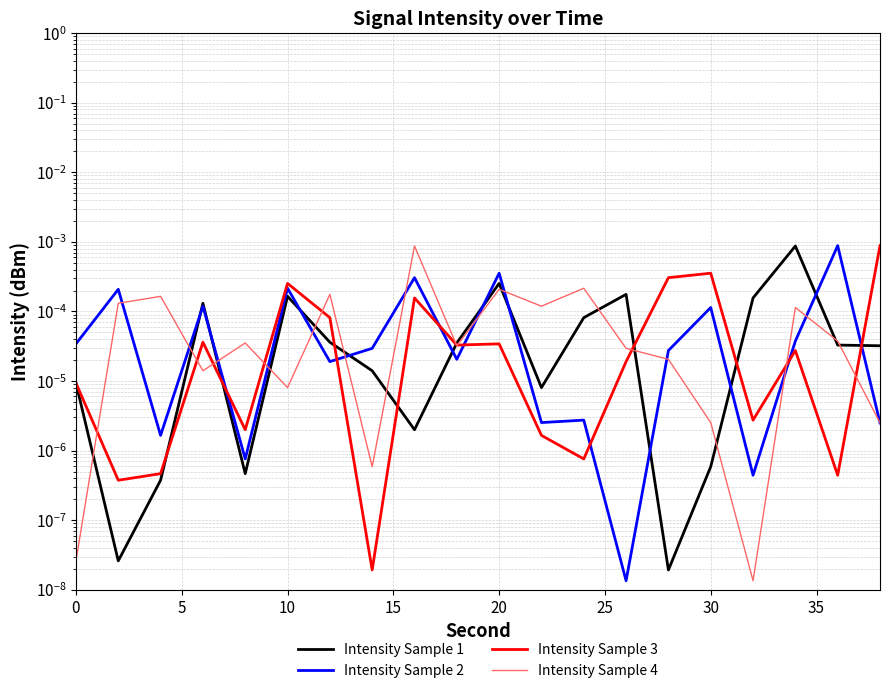

Is it true that Intensity Sample 1 equals 0.0 at 19?

False